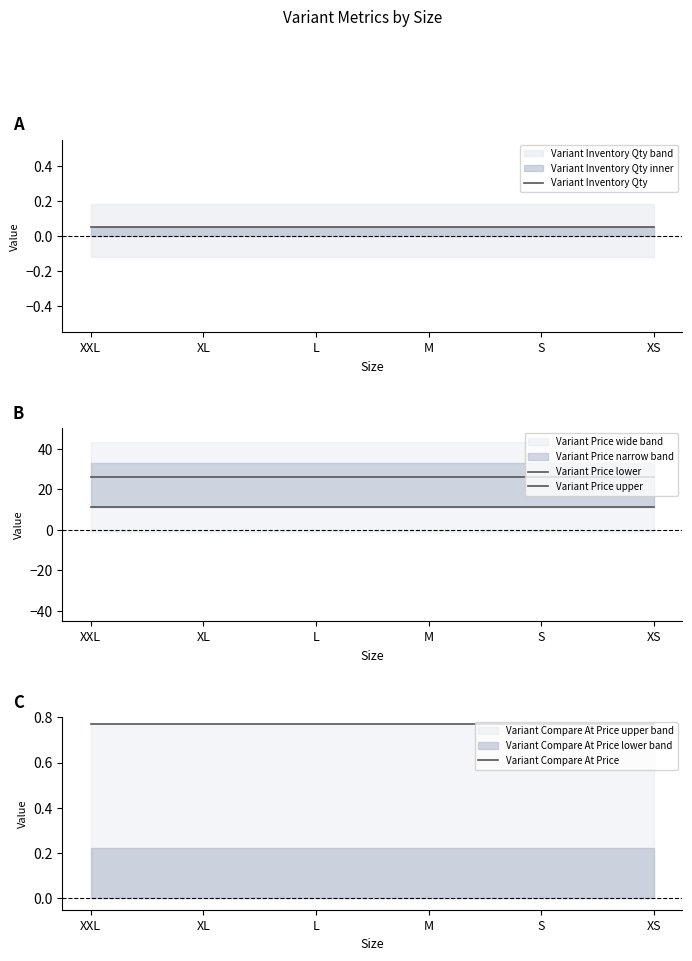

Is it true that Variant Inventory Qty equals 0.1 at XL?

False